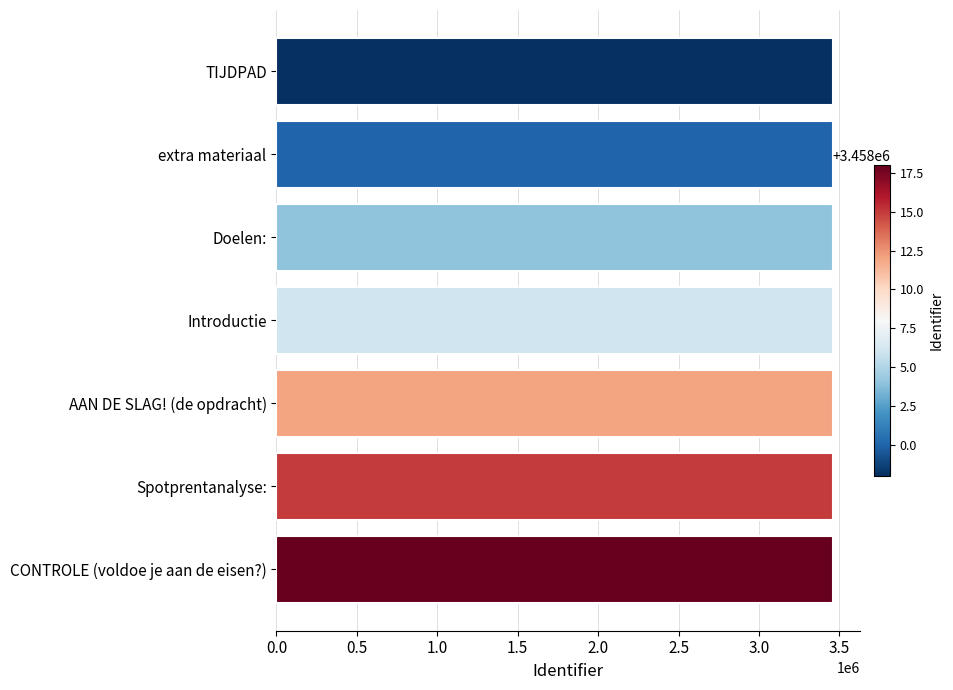

How many values are below 3458006?

3